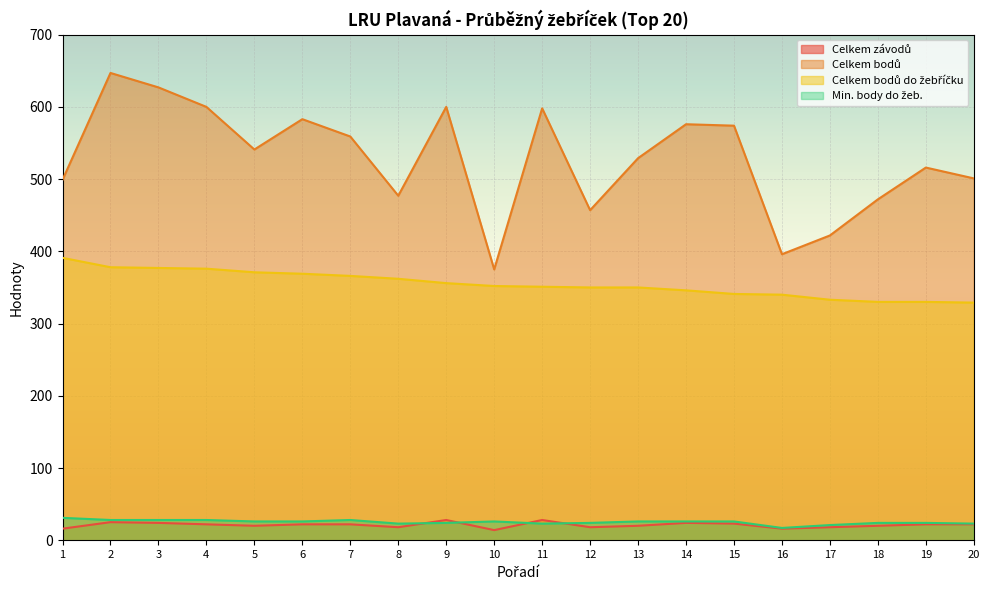

Which category has the highest value in the Celkem bodů series?

2